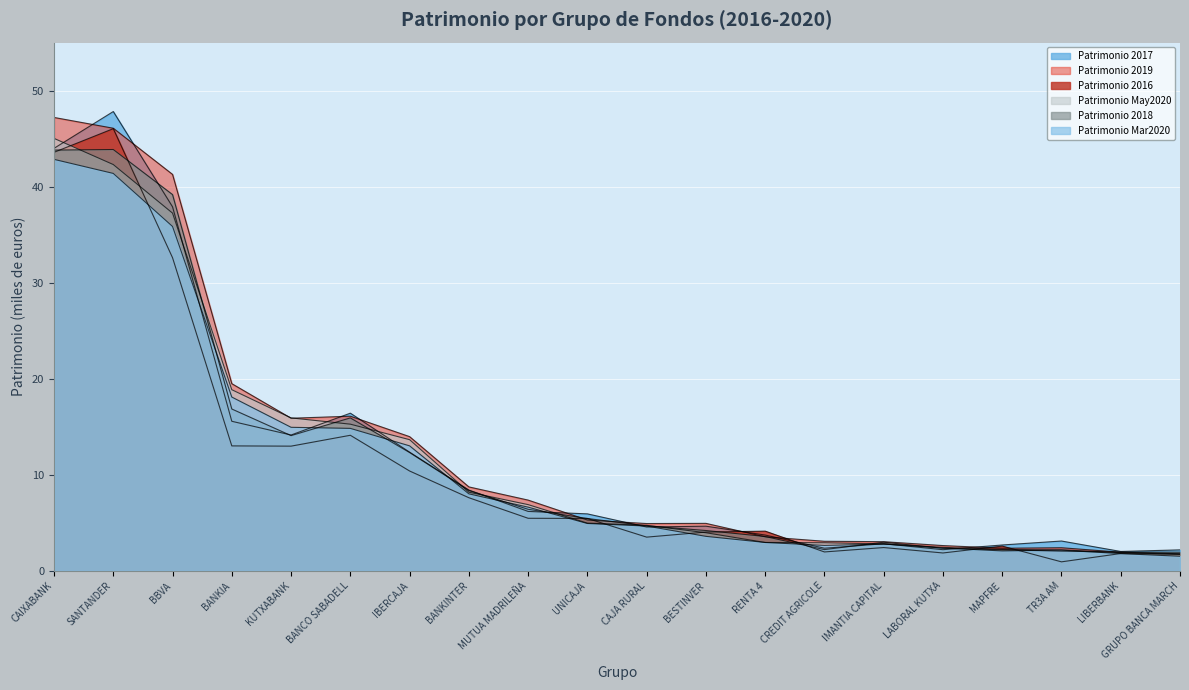

Reading right to left, list all the values displayed in this chart.

Patrimonio 2016: 1.7	1.8	0.9	2.6	1.9	2.4	2.0	4.1	4.0	3.5	5.5	5.5	7.6	10.4	14.1	13.0	13.0	32.6	46.0	43.6
Patrimonio 2017: 2.2	2.0	3.1	2.7	2.2	2.8	2.4	3.7	4.7	4.6	5.9	6.2	8.4	12.4	16.4	14.2	15.6	37.9	47.8	44.0
Patrimonio 2018: 2.0	2.0	2.1	2.2	2.4	3.0	2.2	3.6	4.2	4.7	5.5	6.4	8.4	12.3	15.9	14.1	16.9	39.2	43.9	43.8
Patrimonio 2019: 1.8	1.9	2.4	2.4	2.6	3.0	3.1	3.5	4.9	4.9	5.3	7.4	8.7	14.0	16.1	15.9	19.5	41.3	46.1	47.2
Patrimonio Mar2020: 1.5	1.8	2.2	2.1	2.4	2.8	2.7	3.0	3.6	4.7	4.9	6.6	8.0	13.0	14.8	15.0	18.1	35.9	41.4	42.8
Patrimonio May2020: 1.7	1.9	2.2	2.2	2.5	2.8	2.9	3.0	4.0	4.7	5.0	6.9	8.2	13.7	15.3	15.9	18.9	37.3	42.3	45.0